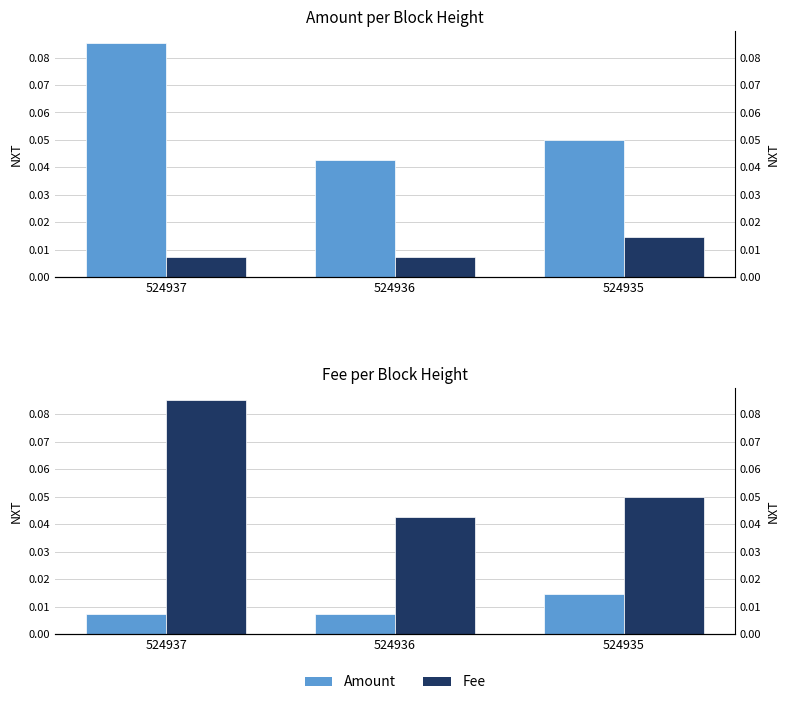

What is the total value across all series at 524937?

0.1